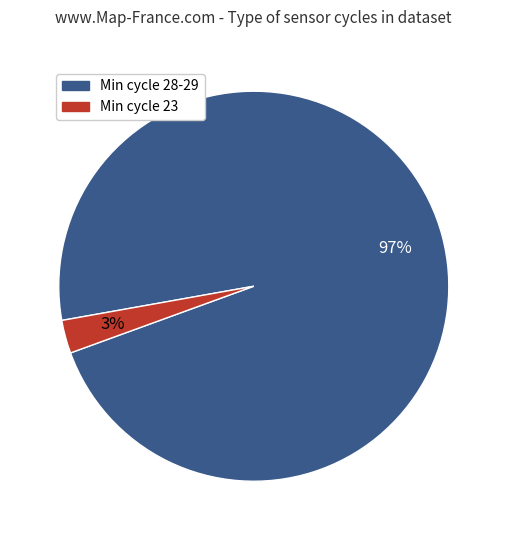

To the nearest percent, what is the average slice percentage?

50%